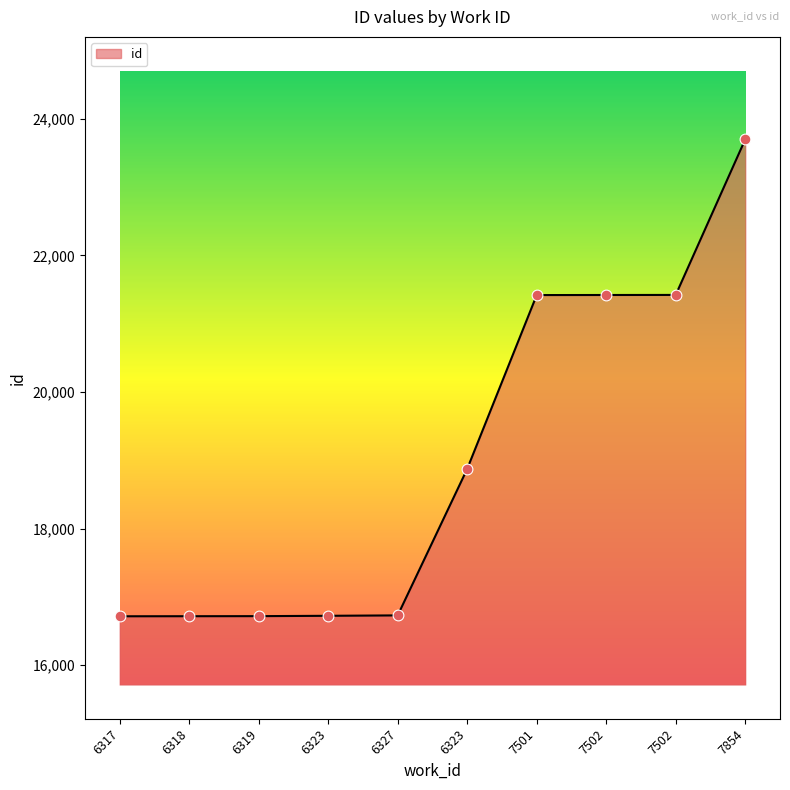

Approximately how many times larger is the value at 6323 compared to 6318?

1.1